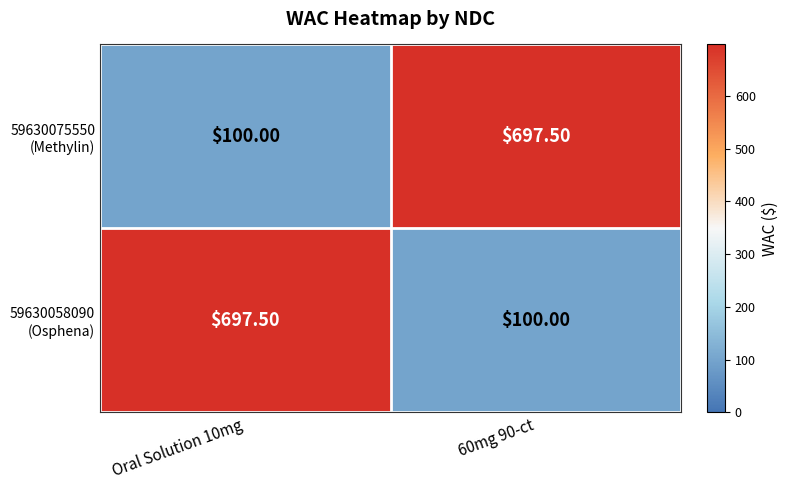

What is the spread (max minus min) of values at 60mg 90-ct?

597.5